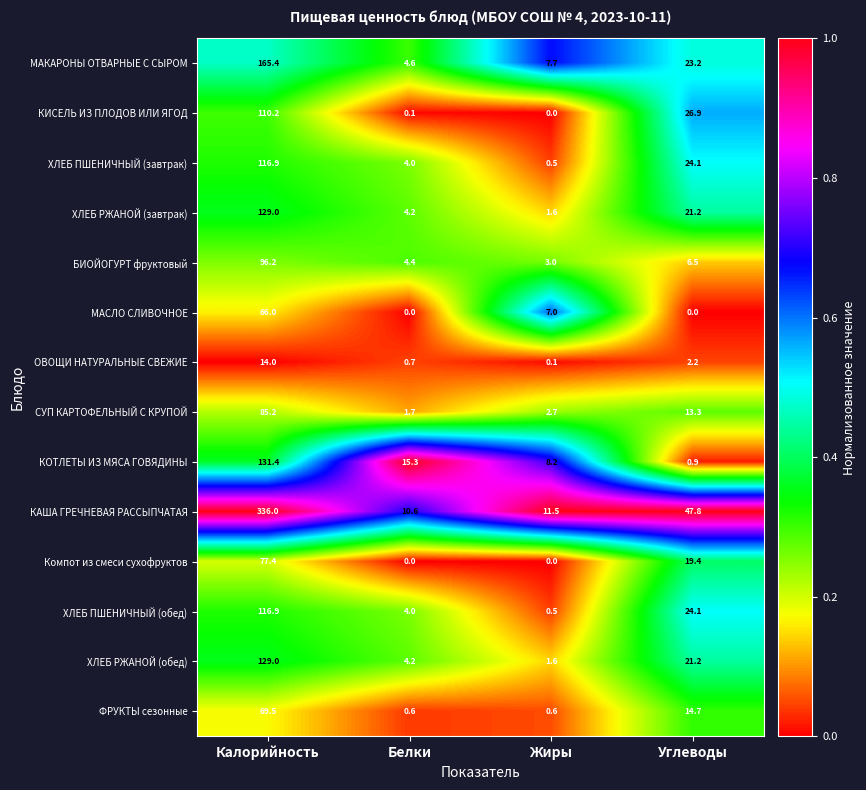

Is it true that КОТЛЕТЫ ИЗ МЯСА ГОВЯДИНЫ equals 14.0 at Жиры?

False